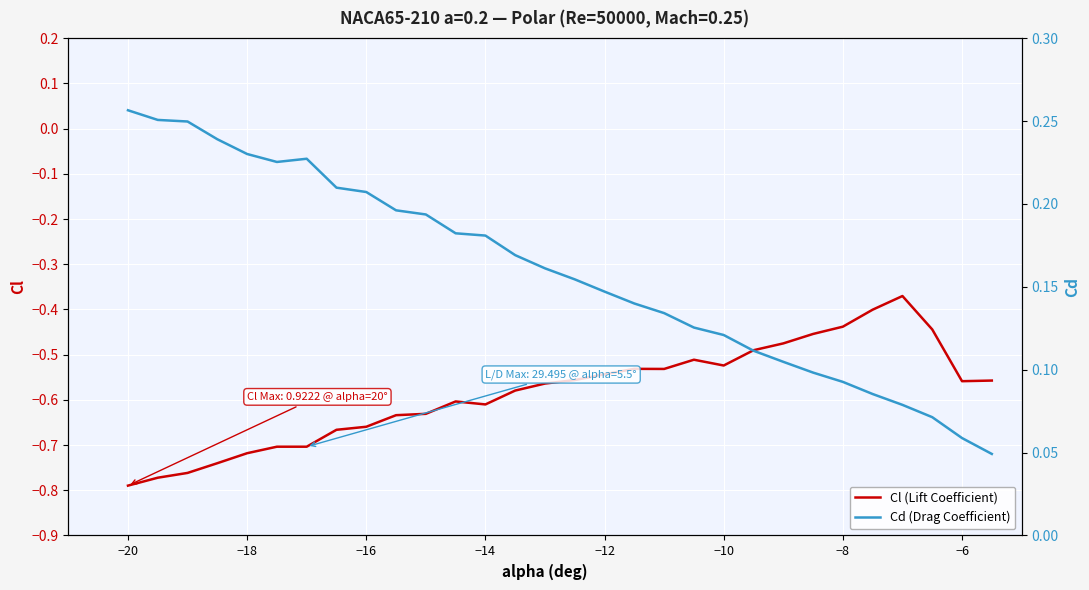

What are all the series names shown in the legend?

Cl (Lift Coefficient), Cd (Drag Coefficient)